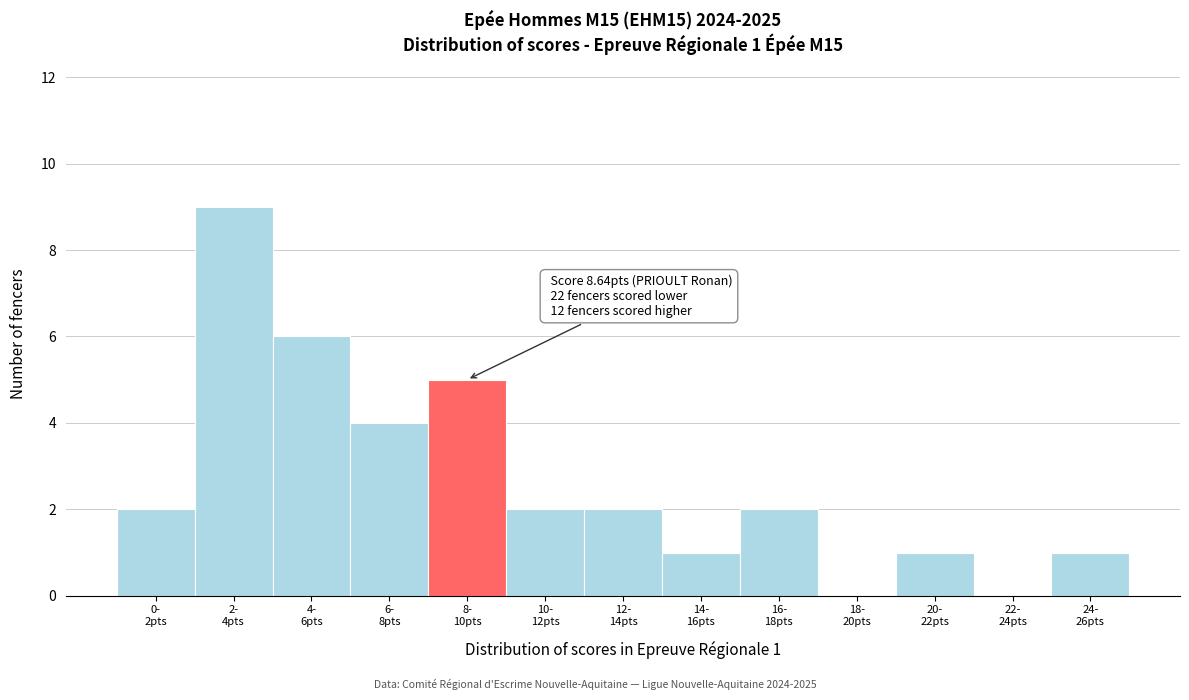

What is the maximum value shown in the chart?

9